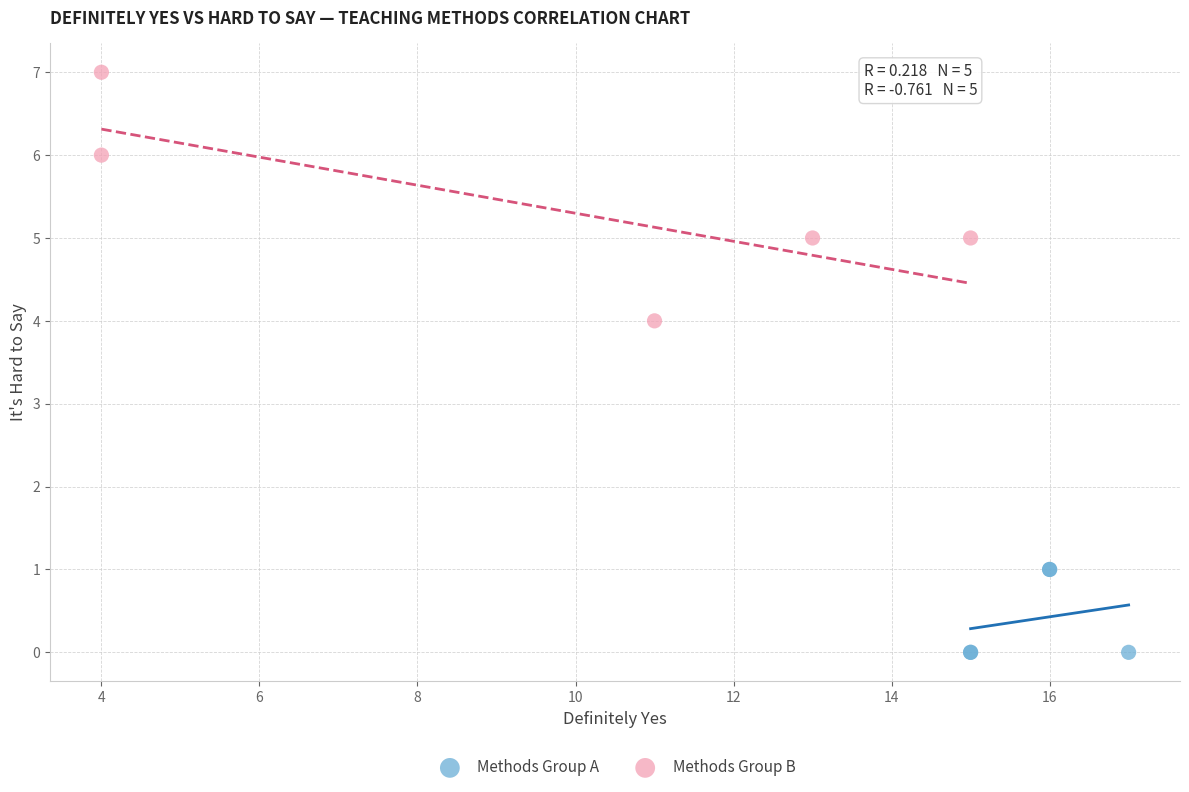

What are all the series names shown in the legend?

Methods Group A, Methods Group B